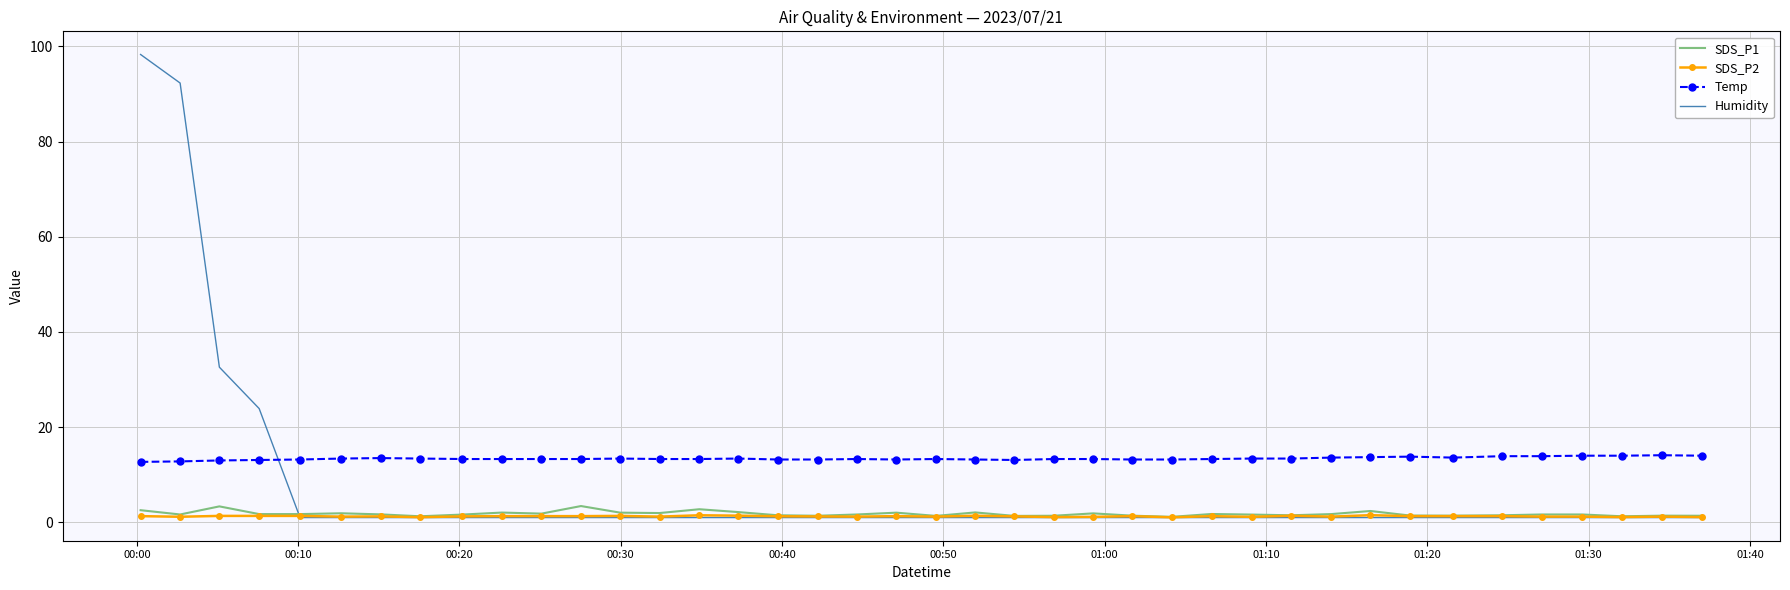

Which series has the largest range (max minus min)?

Humidity